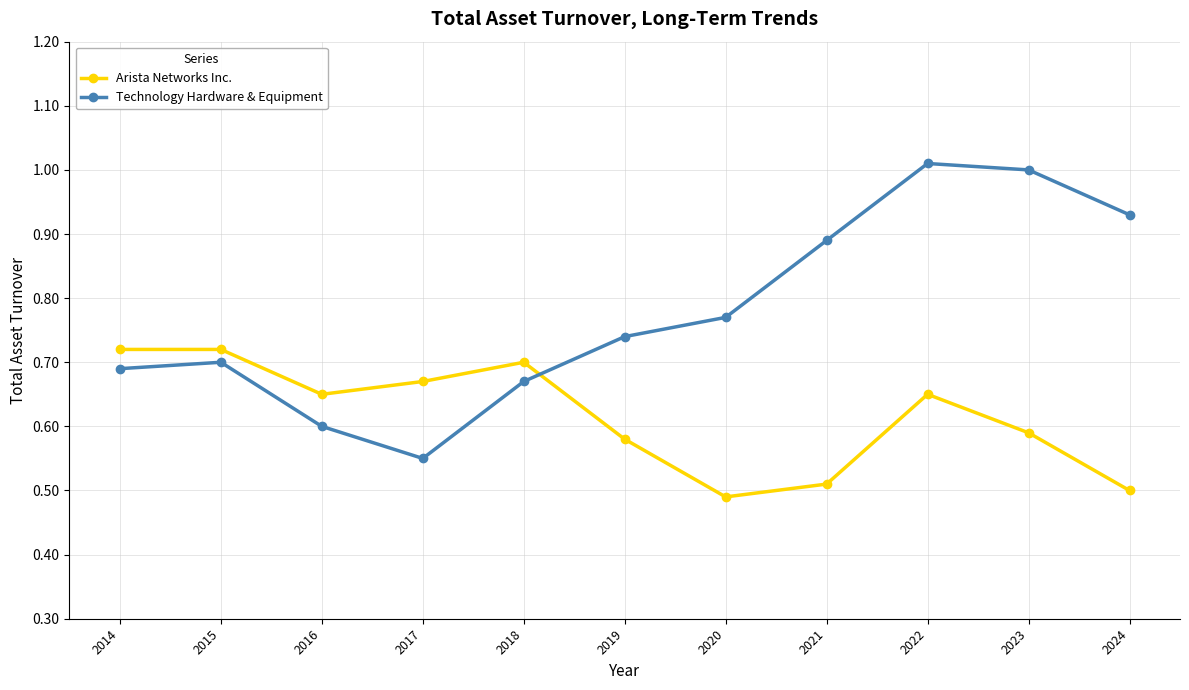

How many Arista Networks Inc. values are between 0 and 1?

11